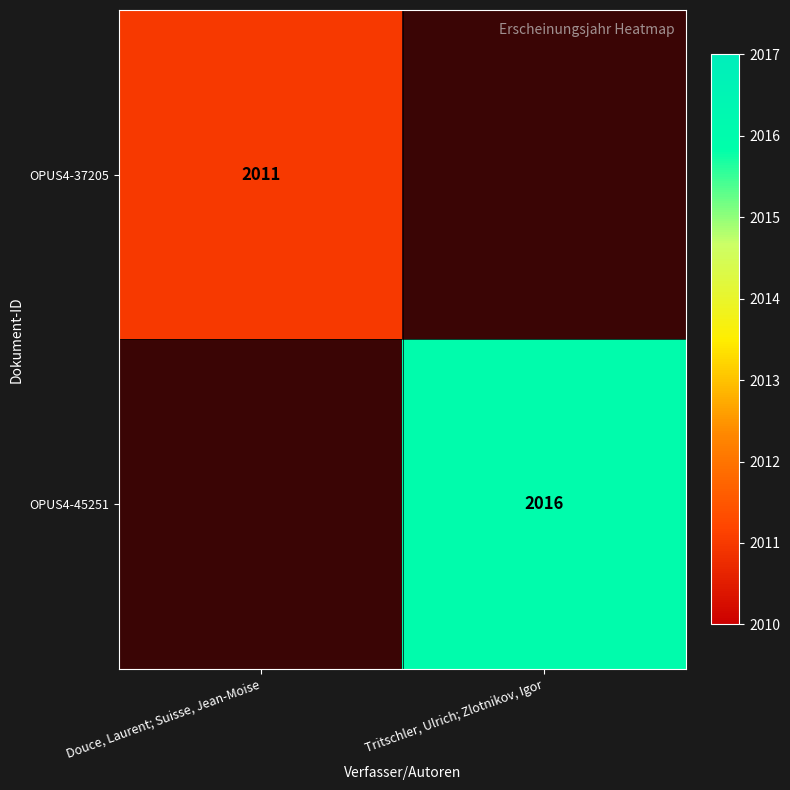

True or false: OPUS4-45251 has a value of 3330 at Tritschler, Ulrich; Zlotnikov, Igor.

False